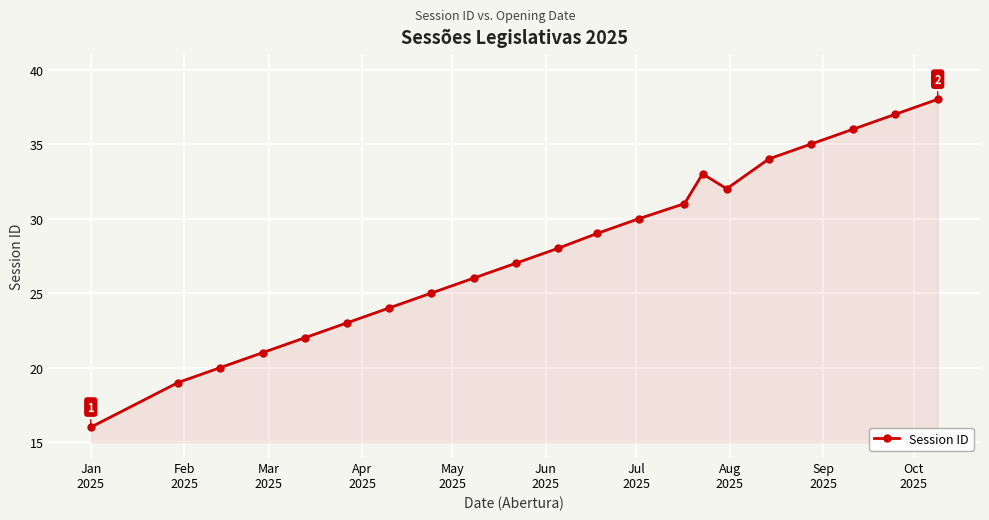

What is the average value?

28